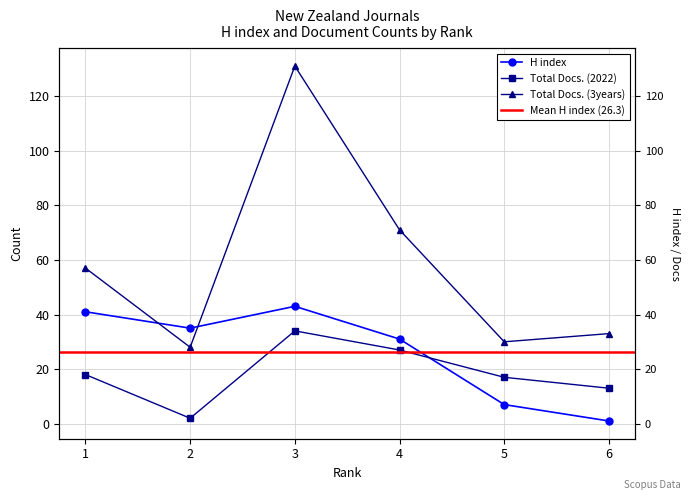

At which category is the sum across all series the highest?

3